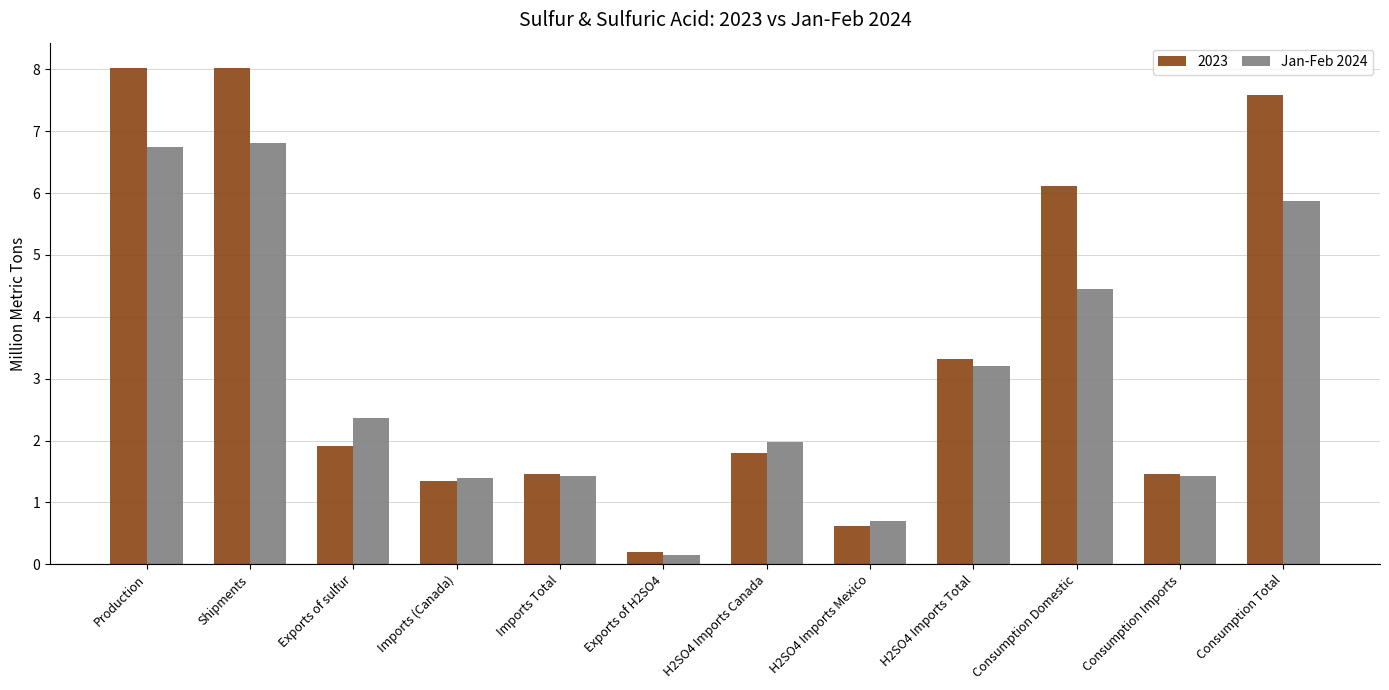

Count the number of data series in this chart.

2